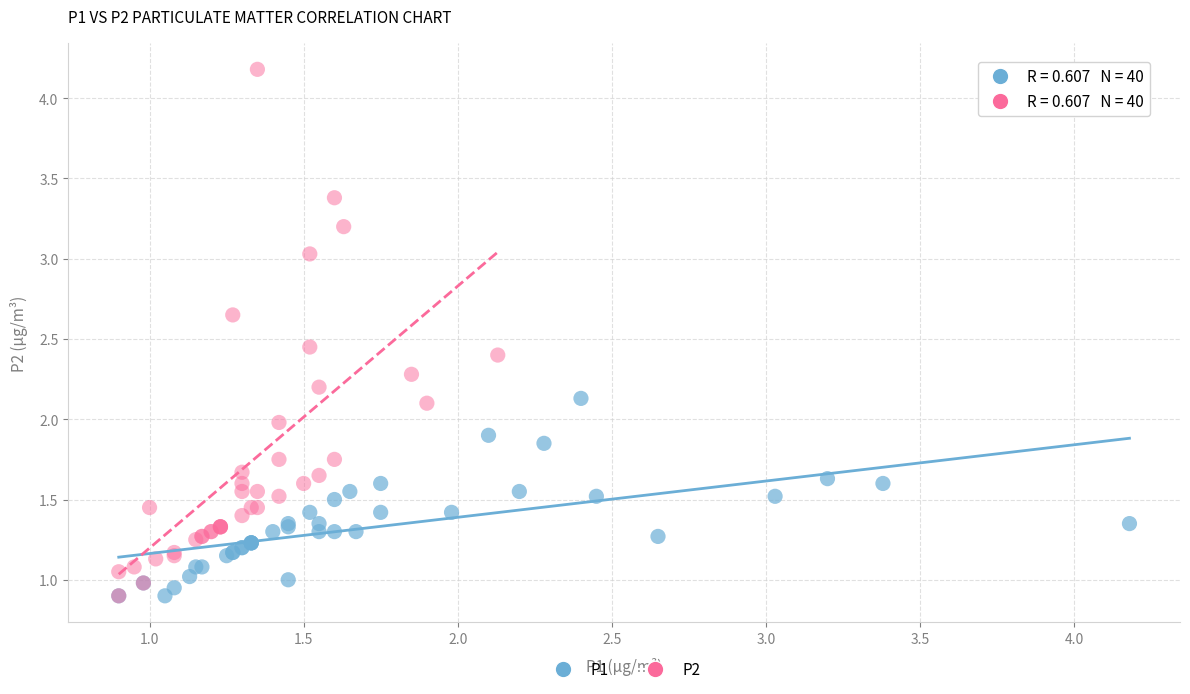

Which series contains the highest Y value?

P2